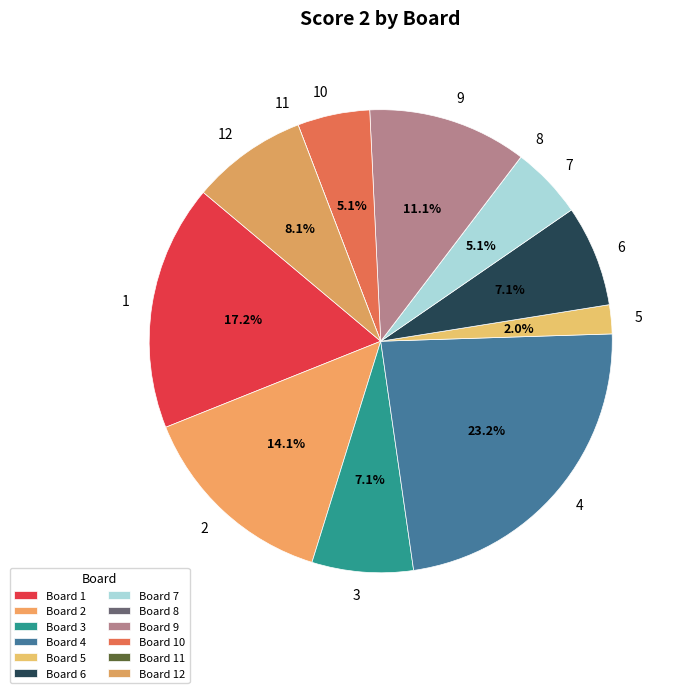

How much of the chart is everything except 10?

94.9%